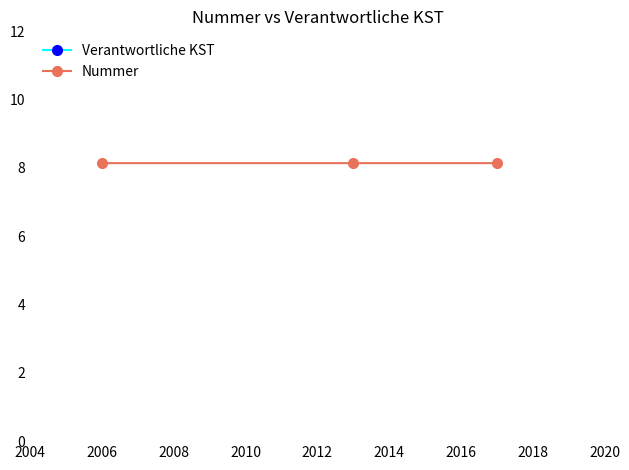

What is the value of the Nummer point at the 2nd from the left?

8.1